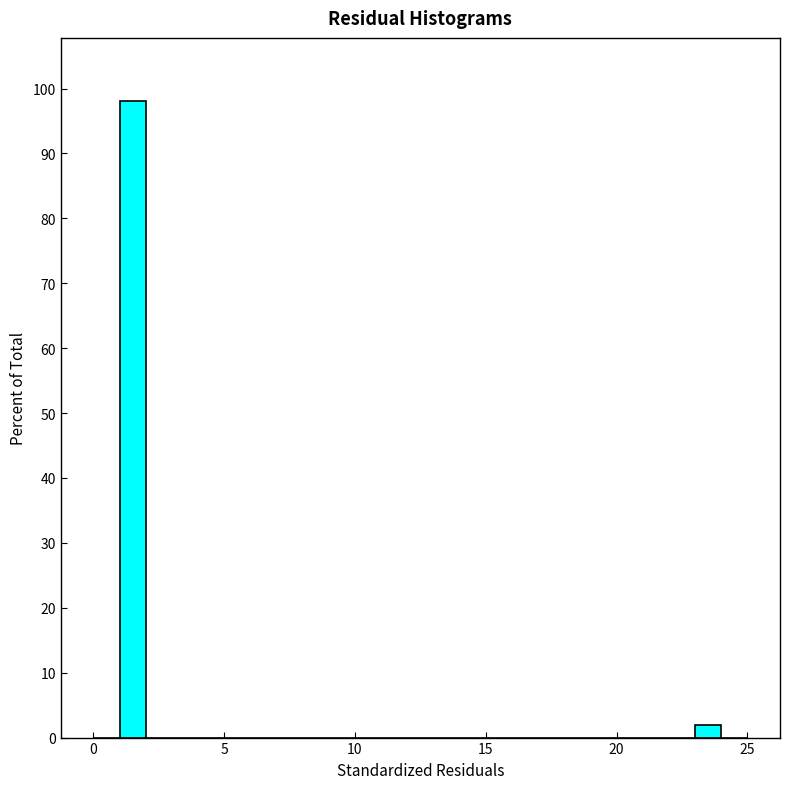

Read against the x-axis, roughly where is the centre of the tallest bar?

1.5